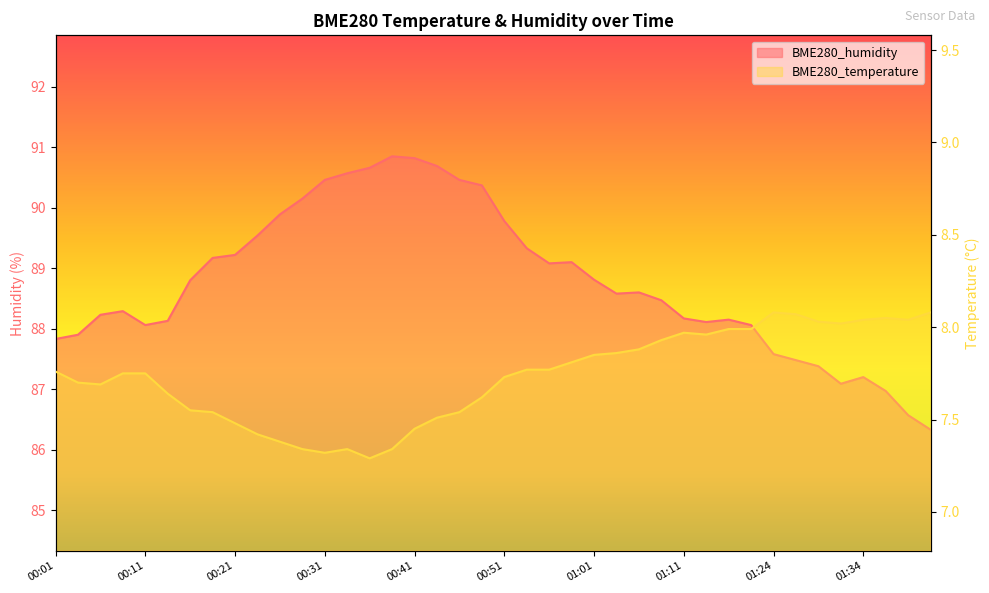

Rank the categories by BME280_temperature value from lowest to highest.

00:36, 00:31, 00:29, 00:34, 00:39, 00:26, 00:24, 00:41, 00:21, 00:44, 00:19, 00:46, 00:16, 00:49, 00:14, 00:06, 00:04, 00:51, 00:09, 00:11, 00:01, 00:54, 00:56, 00:59, 01:01, 01:04, 01:06, 01:09, 01:14, 01:11, 01:16, 01:23, 01:32, 01:29, 01:34, 01:39, 01:37, 01:27, 01:24, 01:42